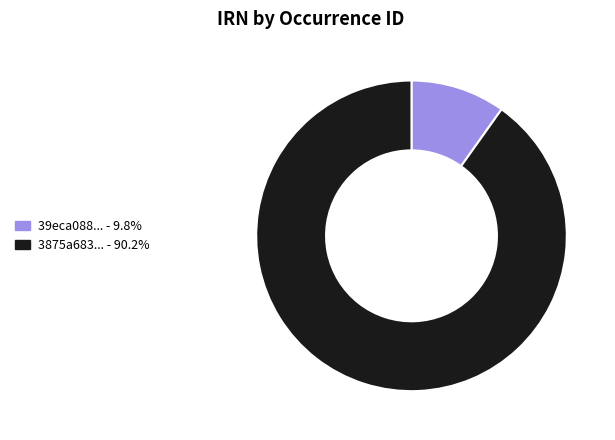

Is there any slice that represents more than half of the pie?

Yes